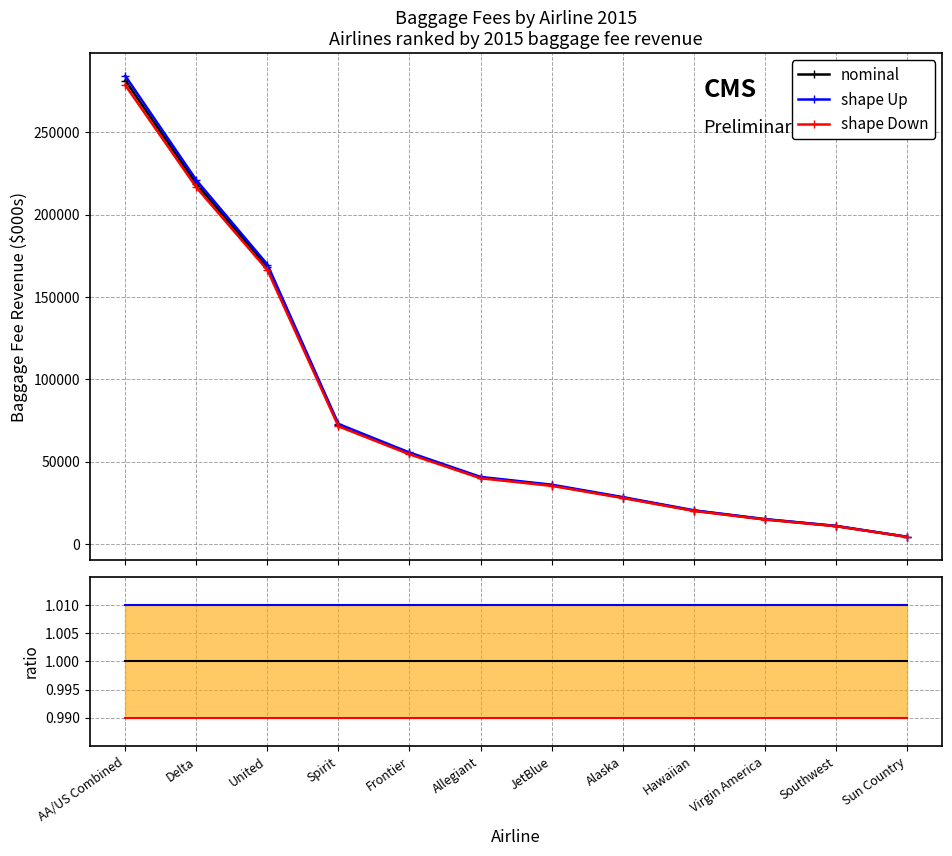

True or false: nominal and shape Up cross at least once.

False